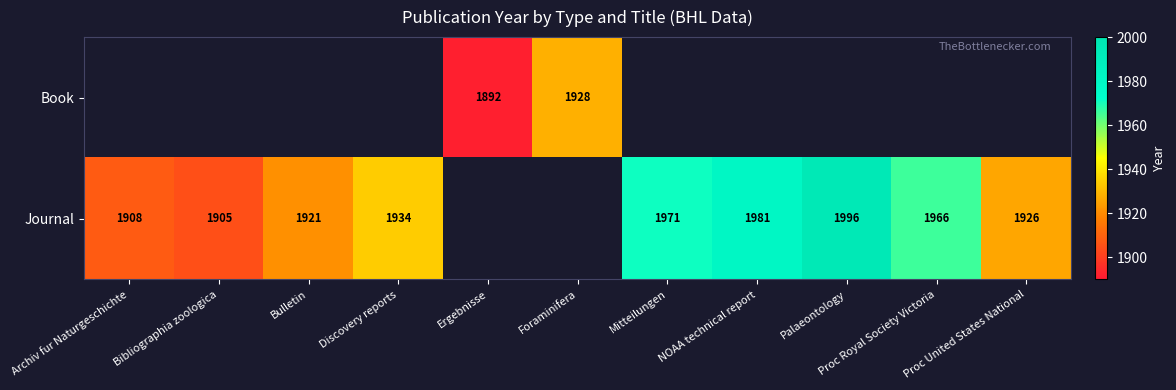

What is the greatest value displayed?

1996.0